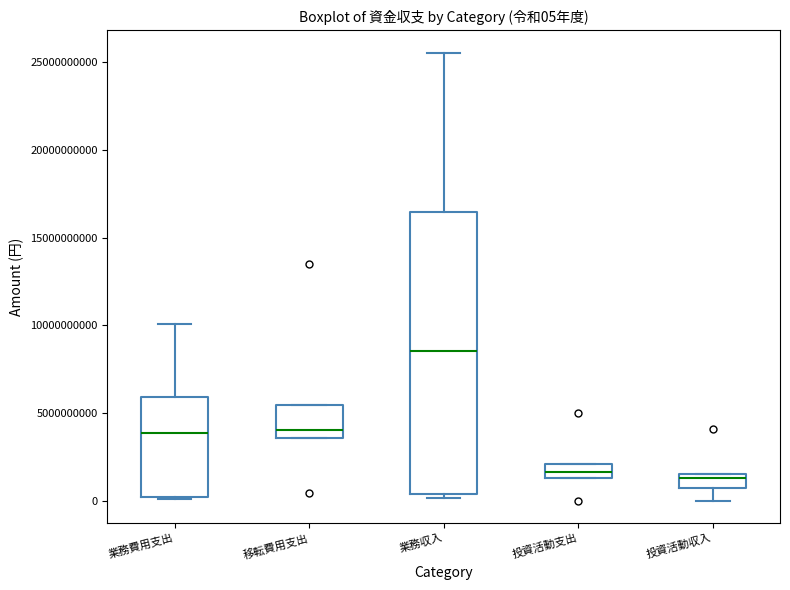

Which box's median line is the highest?

業務収入